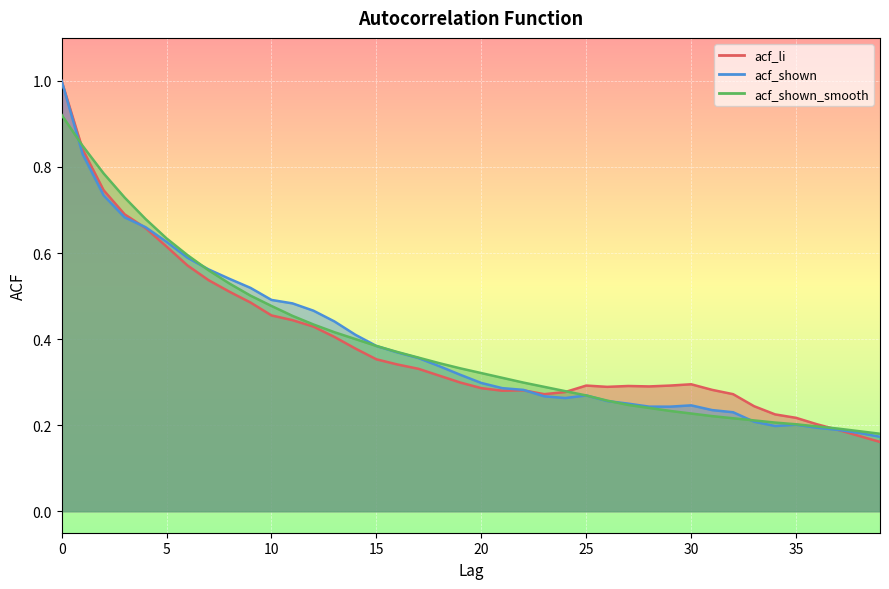

After their last crossing, which series has the higher values: acf_shown or acf_shown_smooth?

acf_shown_smooth